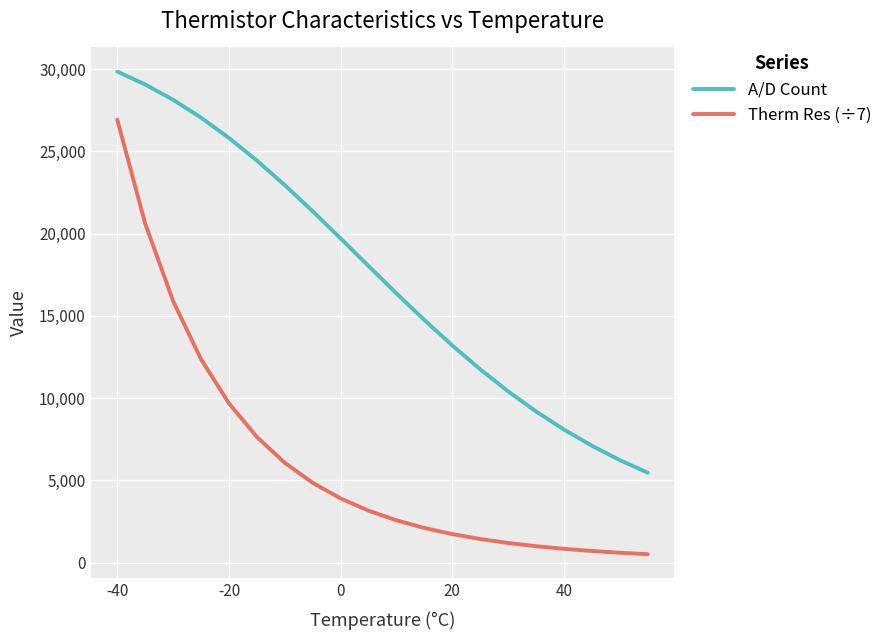

List the series in order of their peak value, highest first.

A/D Count, Therm Res (÷7)